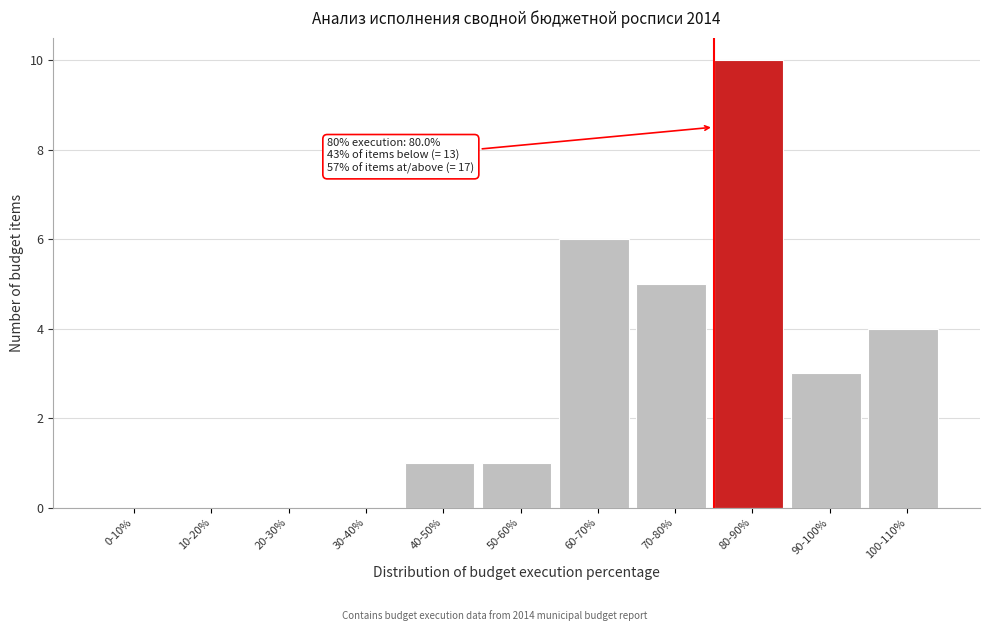

Reading left to right, list all the values displayed in this chart.

0-10%=0	10-20%=0	20-30%=0	30-40%=0	40-50%=1	50-60%=1	60-70%=6	70-80%=5	80-90%=10	90-100%=3	100-110%=4